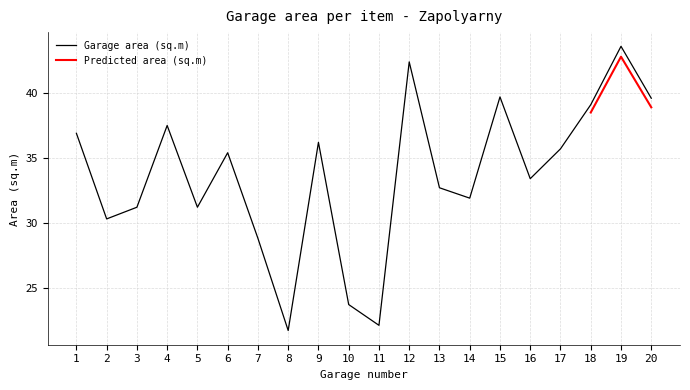

What is the average value?

33.7